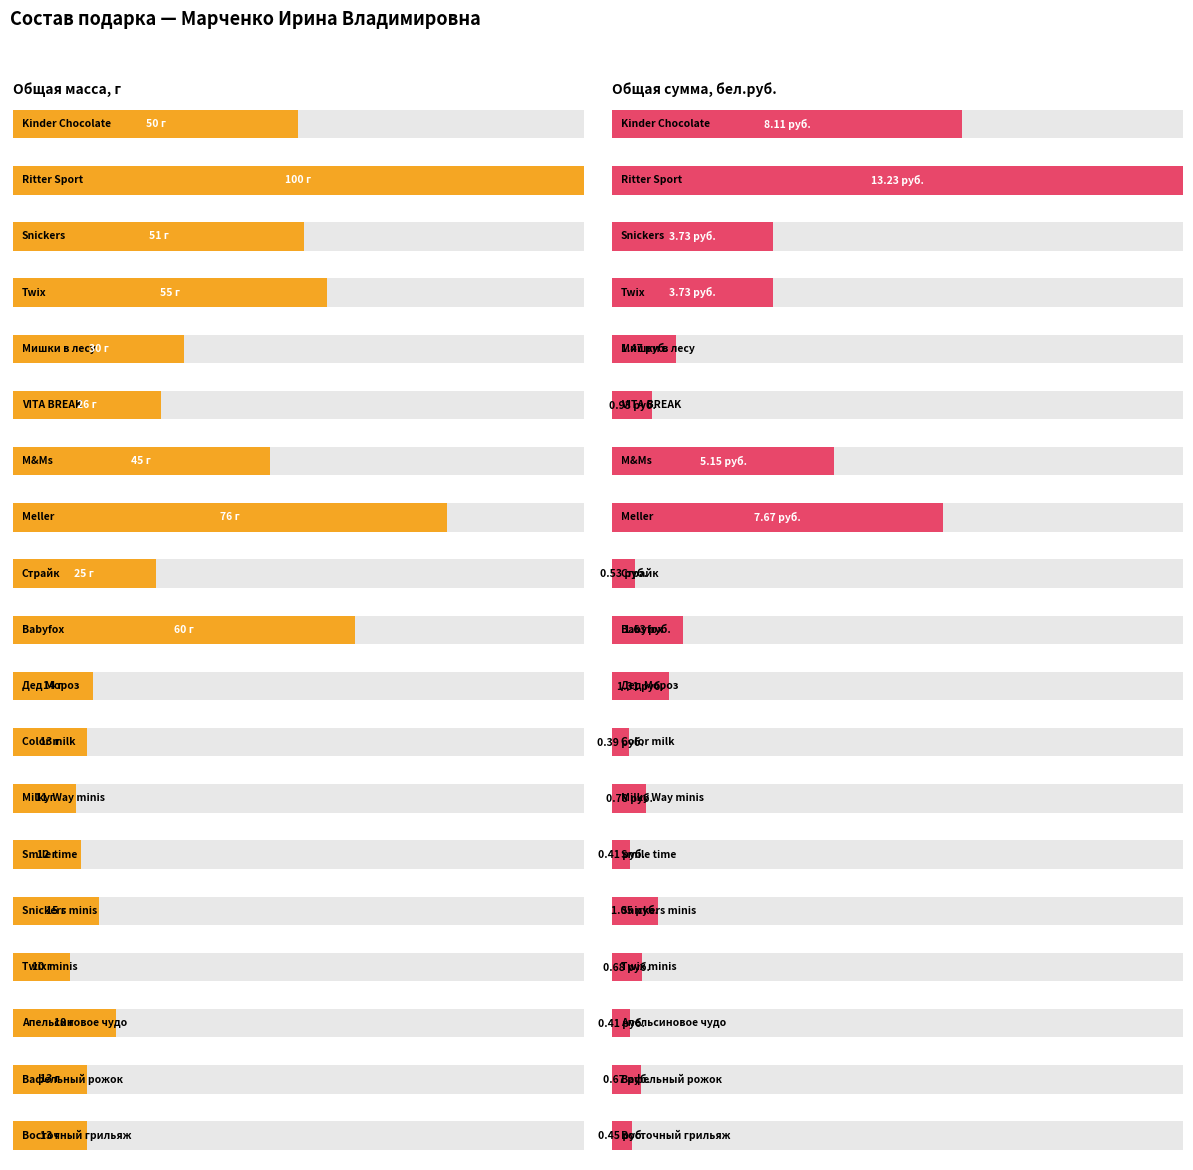

What is the average value of the Общая масса, г series?

33.5